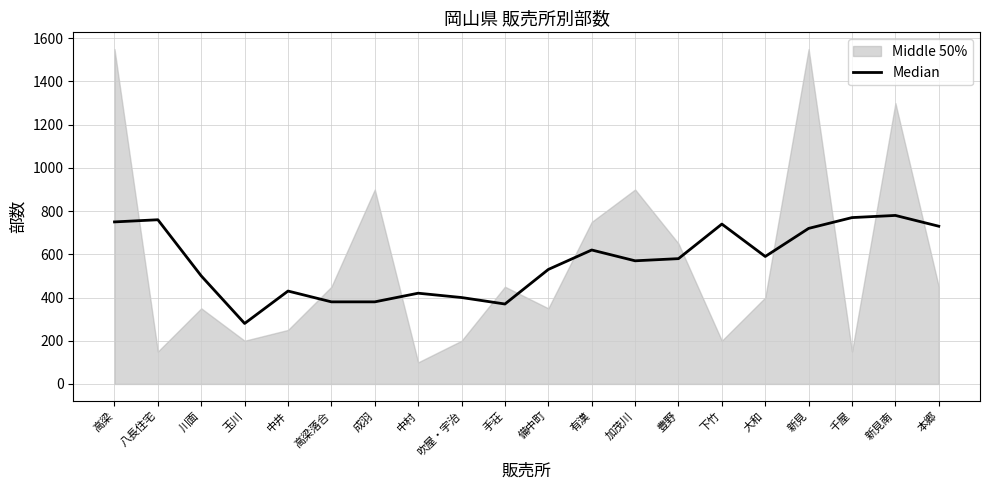

How many lines are shown in the chart?

1